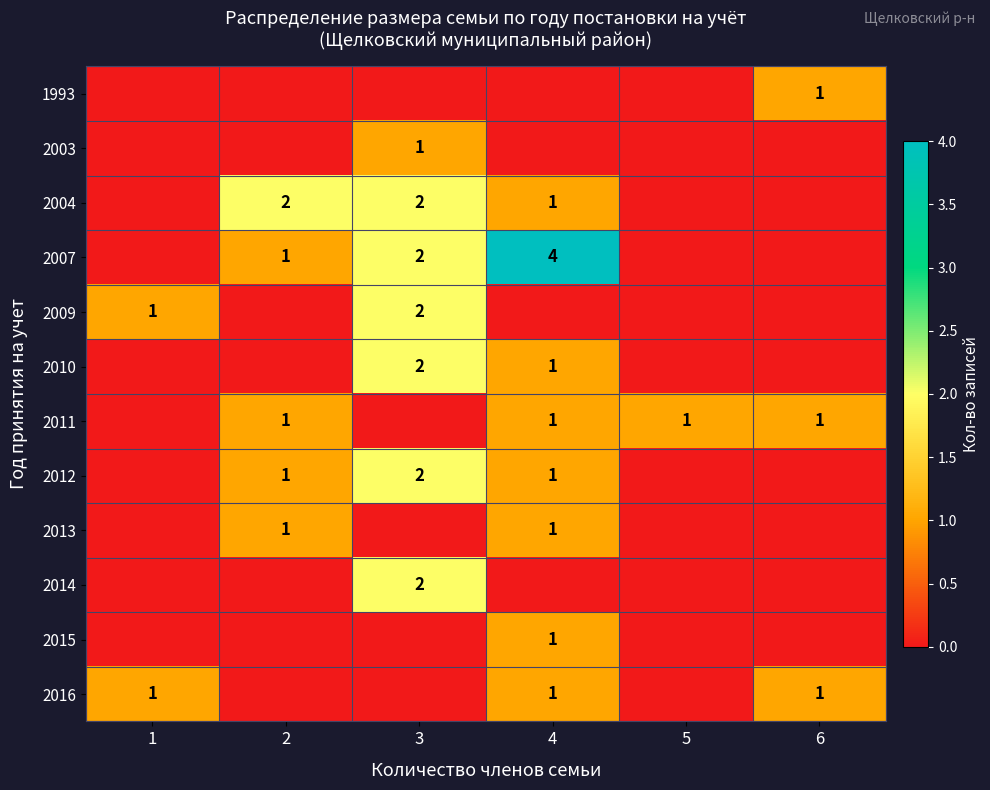

What is the spread (max minus min) of values at 6?

1